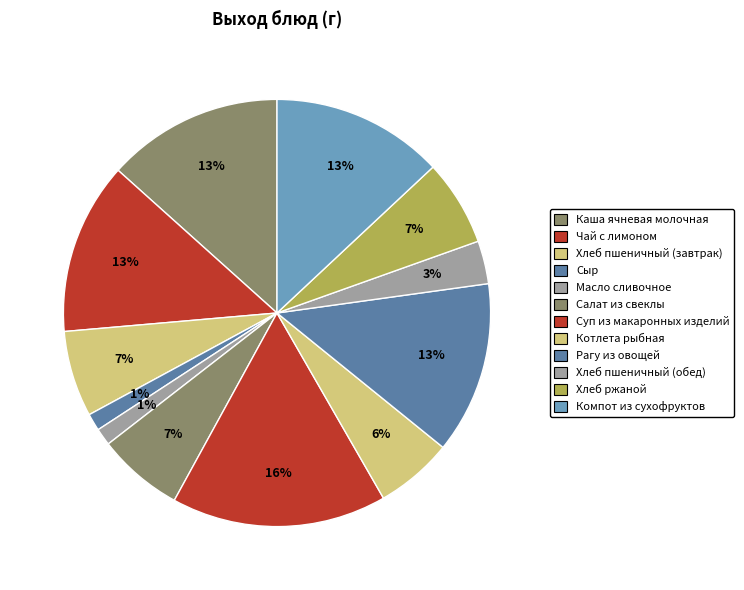

What percentage do Котлета рыбная and Хлеб пшеничный (обед) together represent?

9.1%